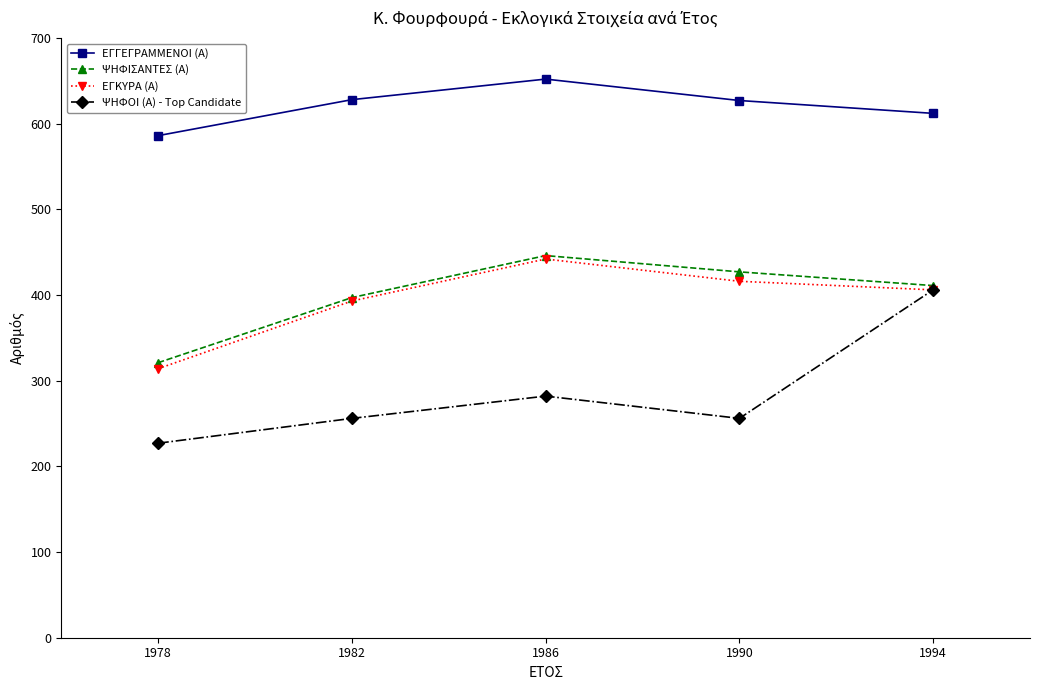

What is the spread (max minus min) of values at 1986?

370